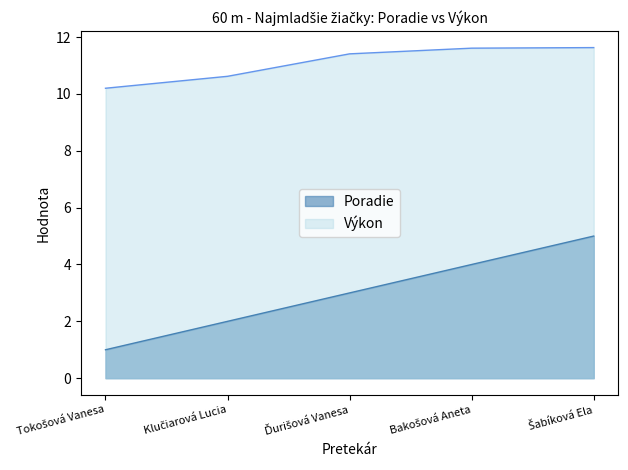

Is the value of Vykon at Bakošová Aneta greater than the value of Poradie at Klučiarová Lucia?

Yes